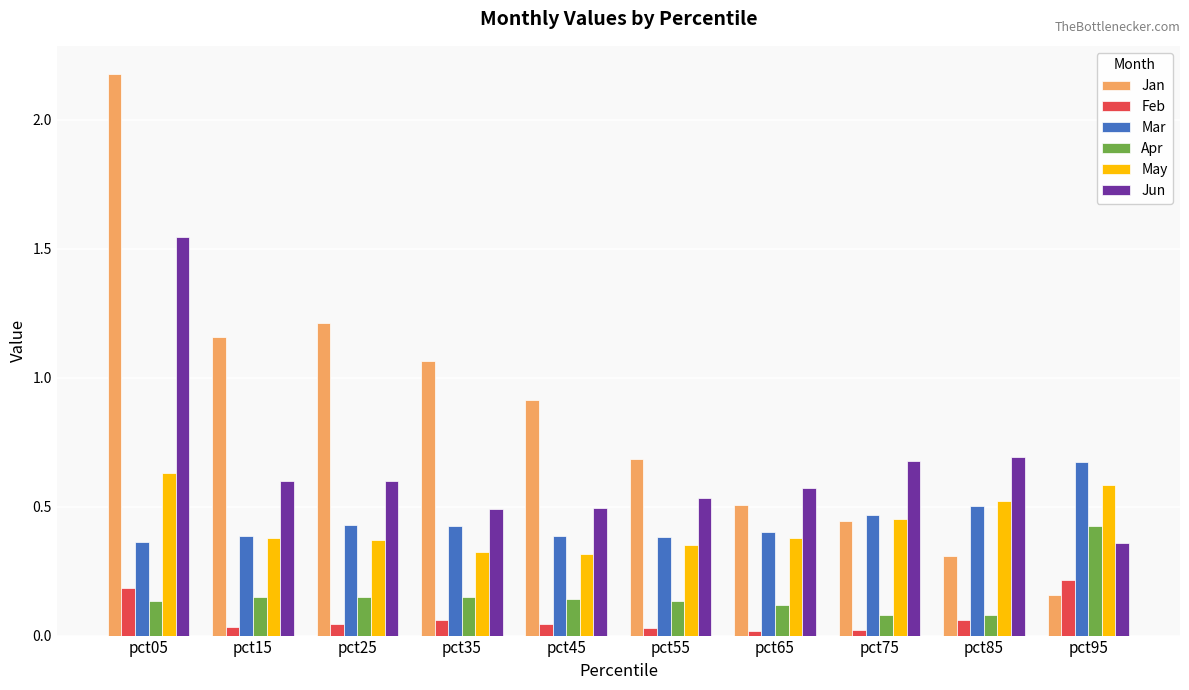

Rank the categories by Jan value from lowest to highest.

pct95, pct85, pct75, pct65, pct55, pct45, pct35, pct15, pct25, pct05